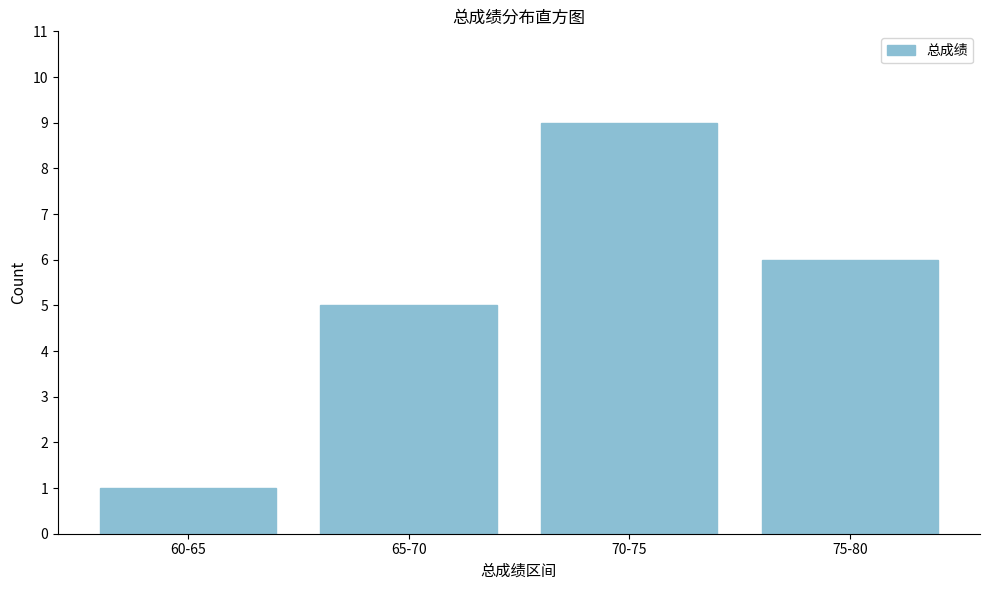

Reading right to left, transcribe all the data shown in this chart.

75-80=6	70-75=9	65-70=5	60-65=1